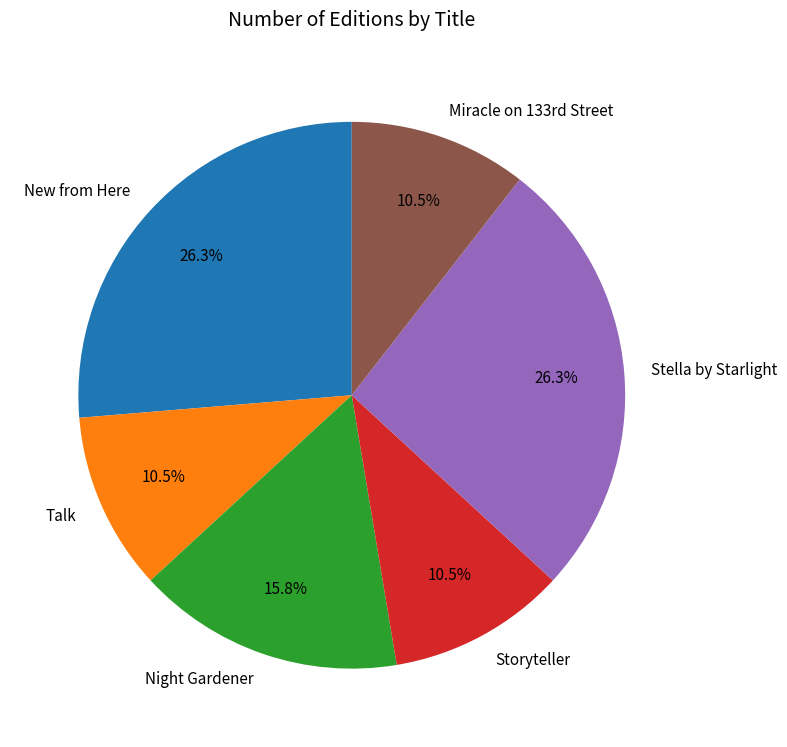

Does any single category account for the majority?

No